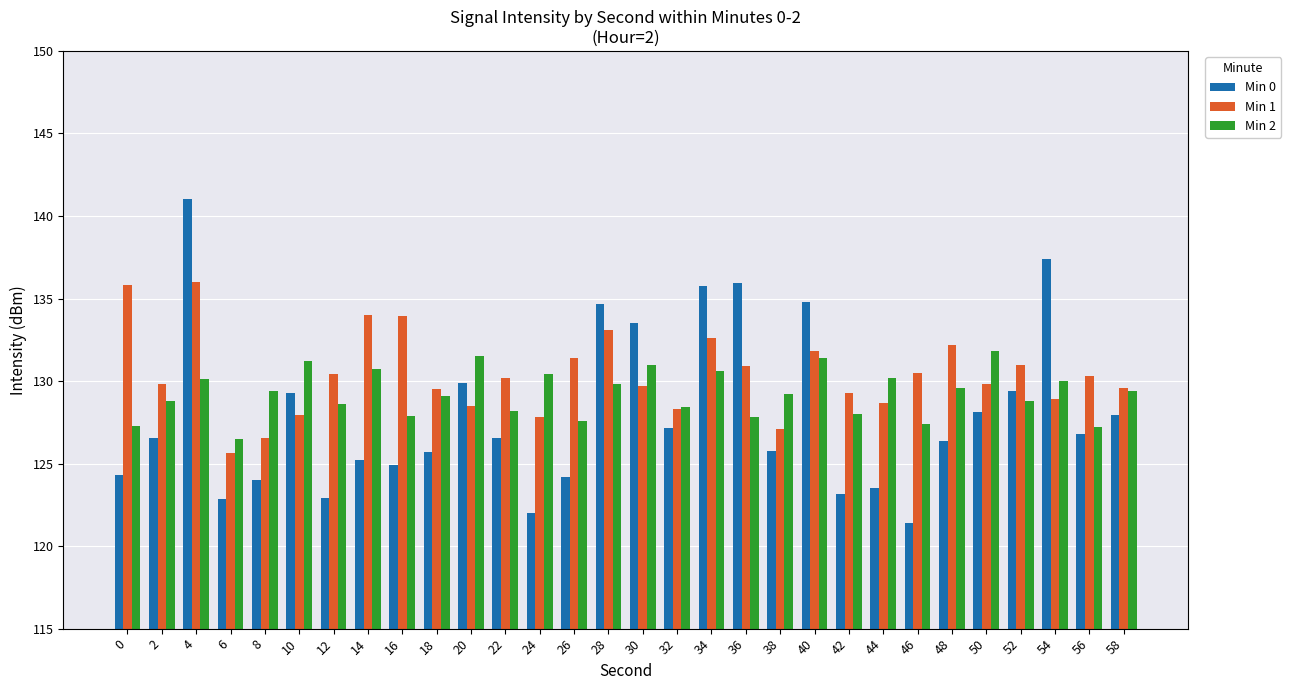

What is the highest value of the Min 0 series?

141.0